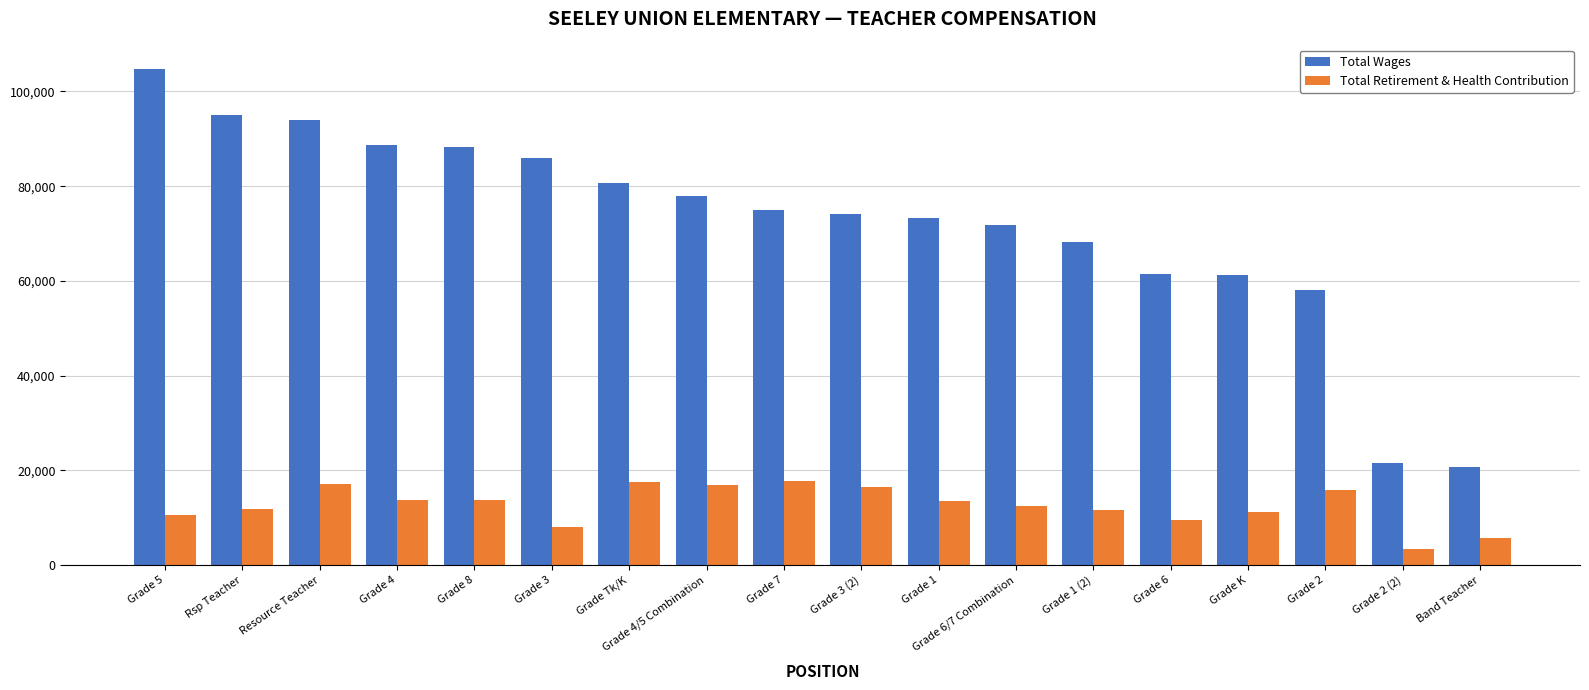

What position from the left is Grade 7?

9